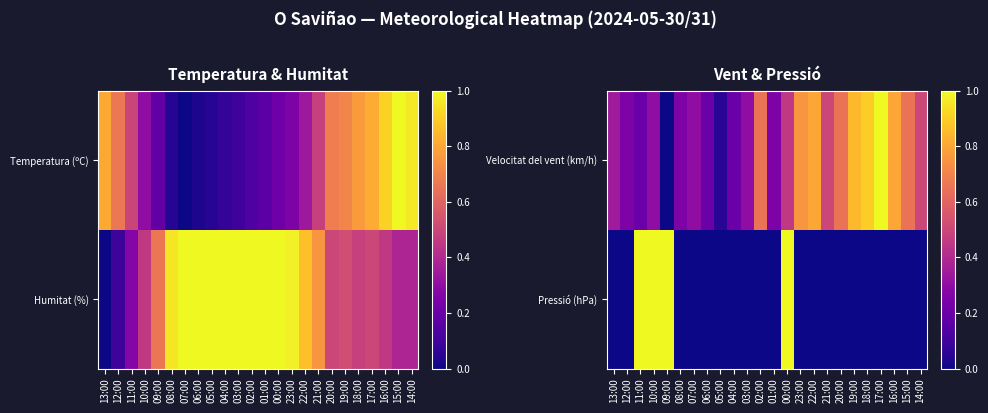

The value of Velocitat del vent (km/h) at 01:00 is 0.2. True or false?

True